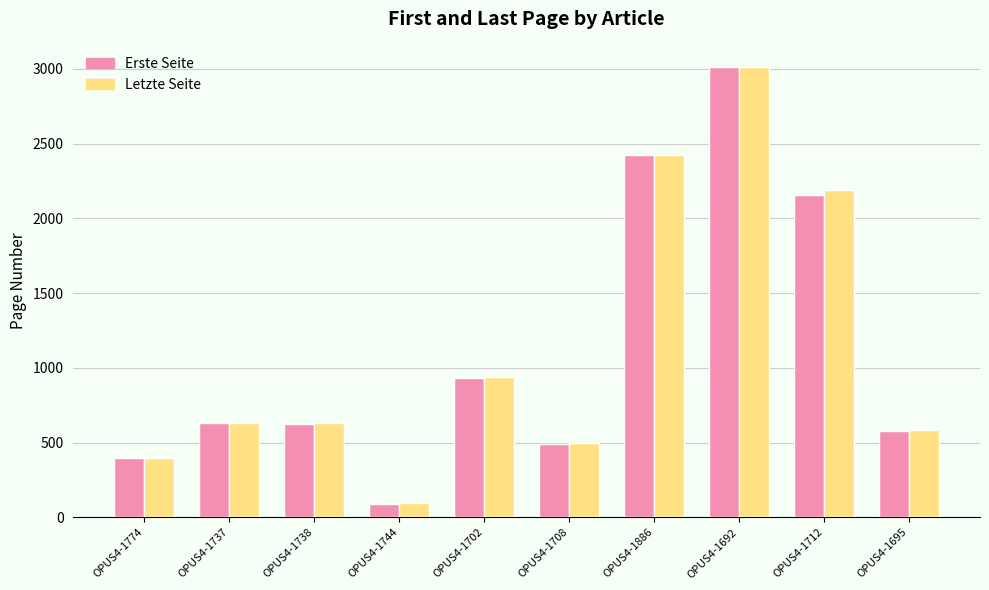

What is the average value of the Letzte Seite series?

1140